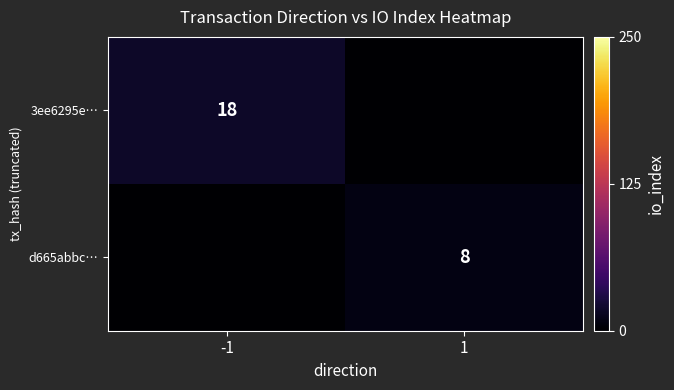

The d665abbc… series shows 8 at 1. True or false?

True